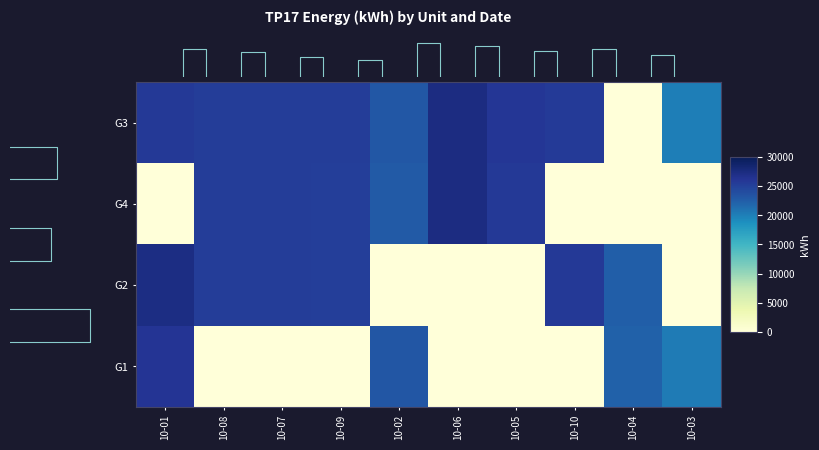

What is the total value across all series at 10-10?

51371